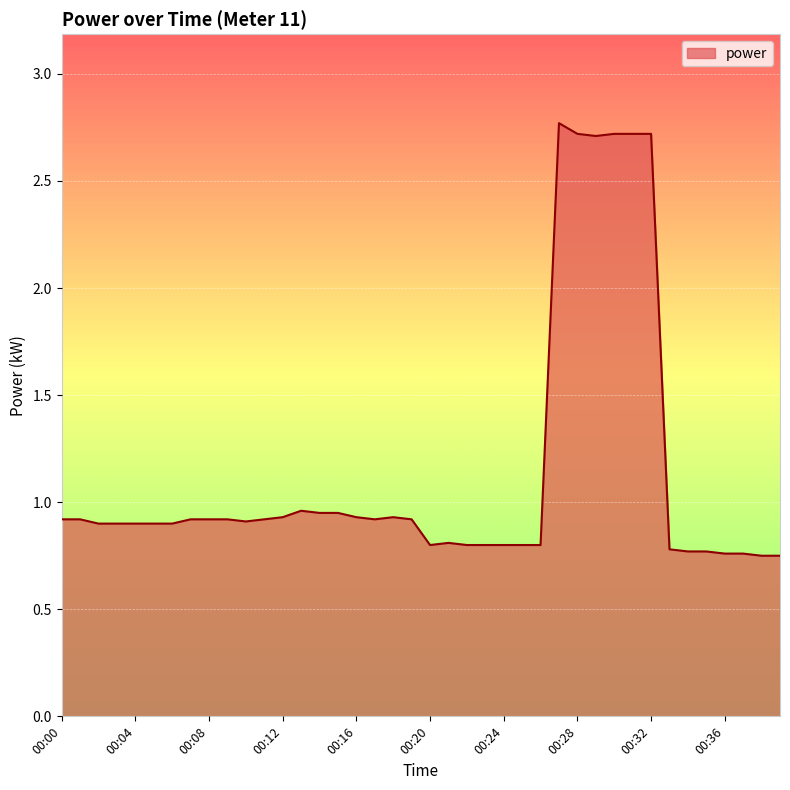

What is the maximum value shown in the chart?

2.8